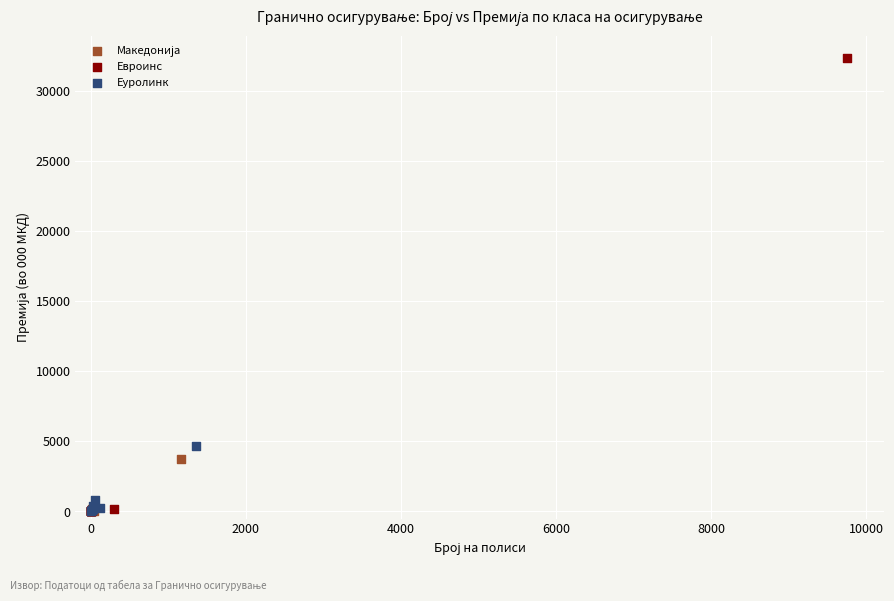

Which series has the widest spread of Y values?

Евроинс